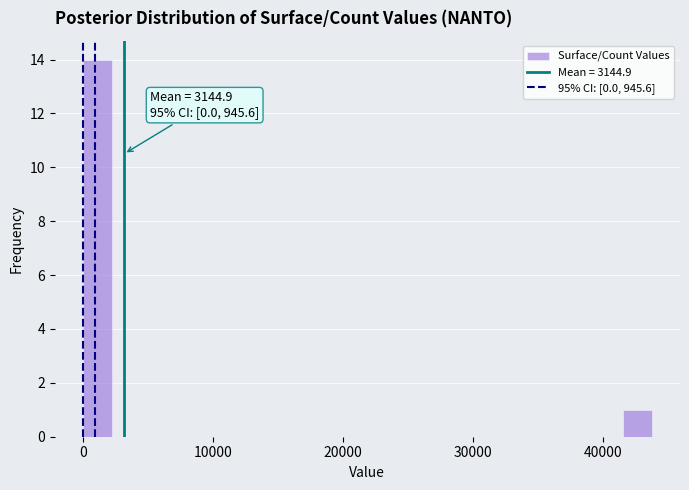

Read against the x-axis, roughly where is the centre of the tallest bar?

1000